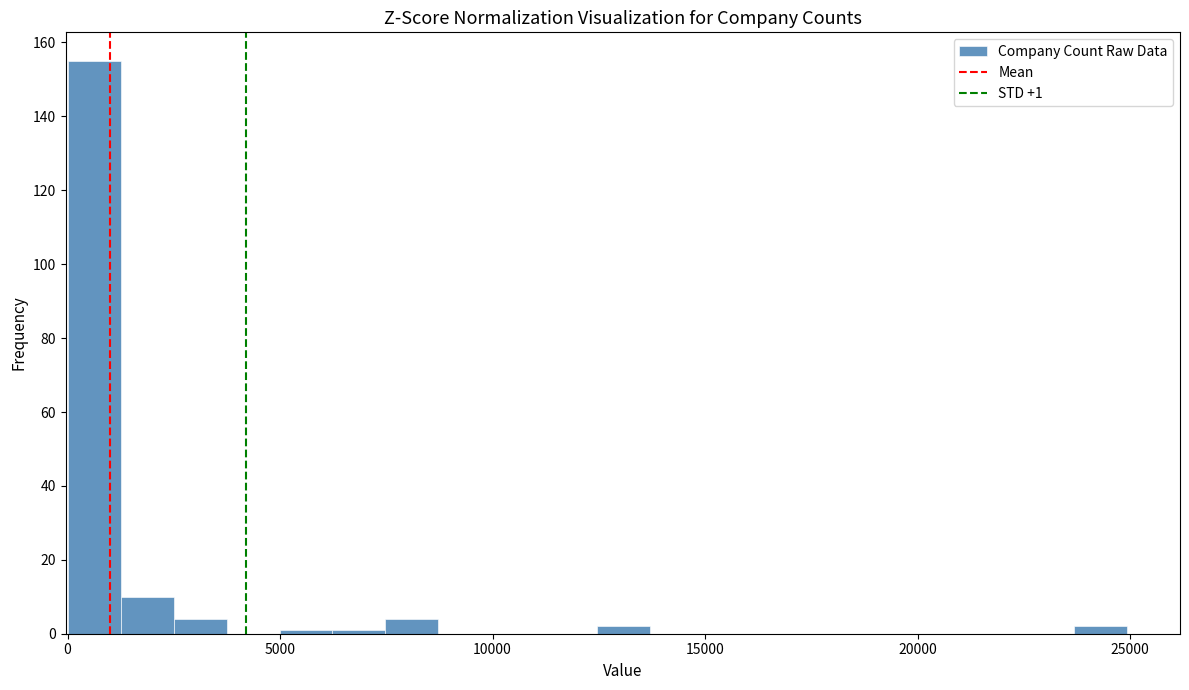

Around what value on the x-axis is the tallest bar? Give the approximate position of its centre, as read against the axis.

500